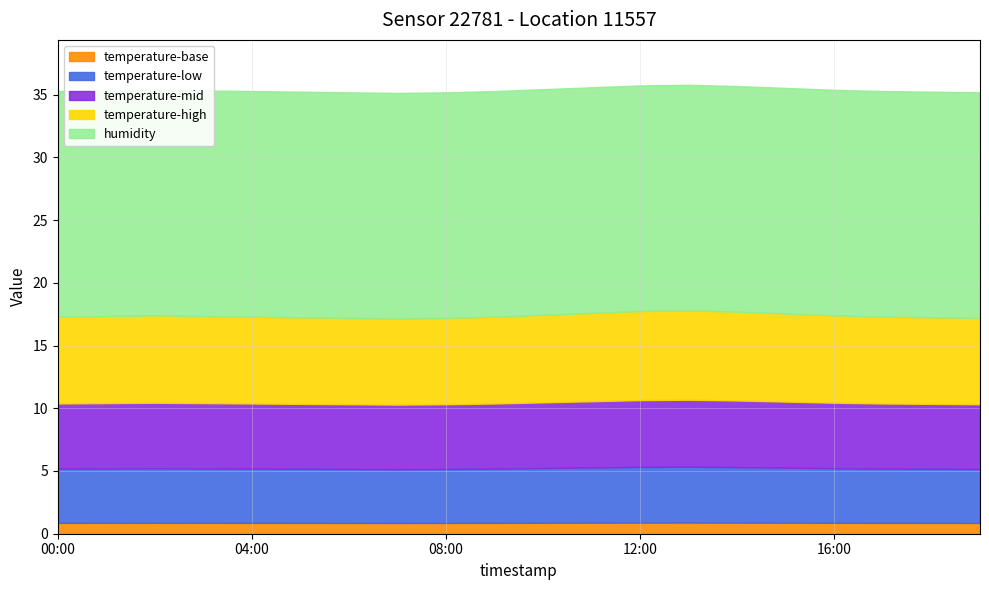

Does the chart display data point markers on the line(s)?

No